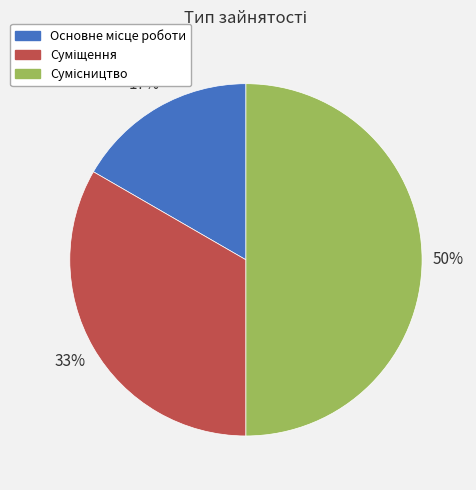

To the nearest percent, what is the difference between the largest and smallest slice percentages?

33%